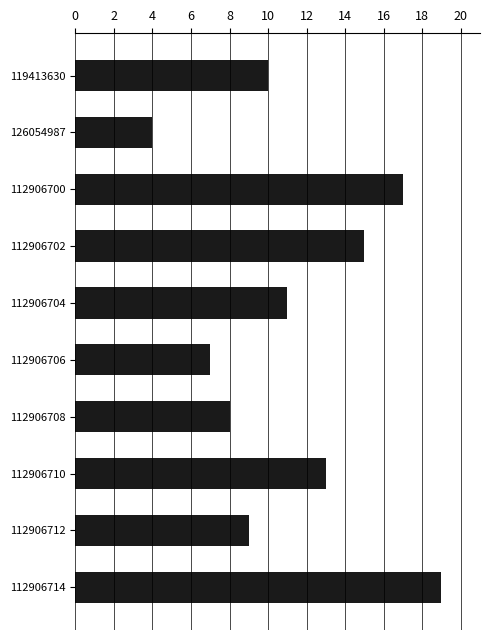

Count the number of data series in this chart.

1